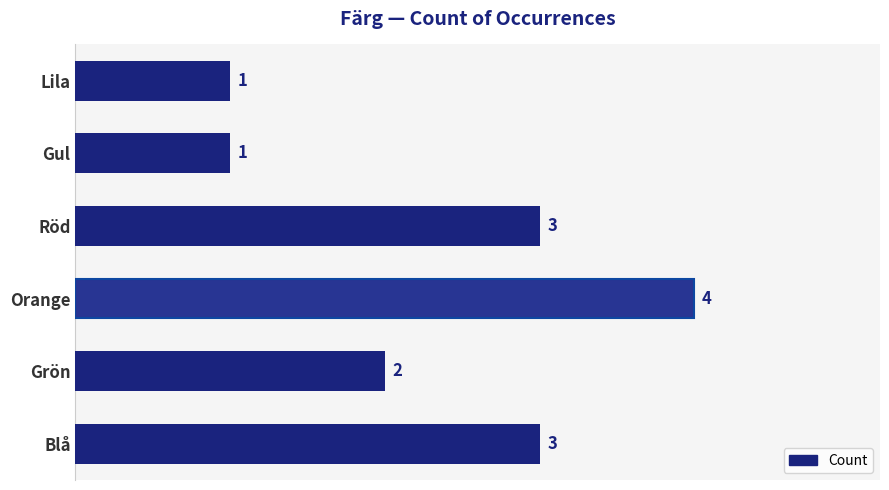

Which has a higher value, Gul or Orange?

Orange